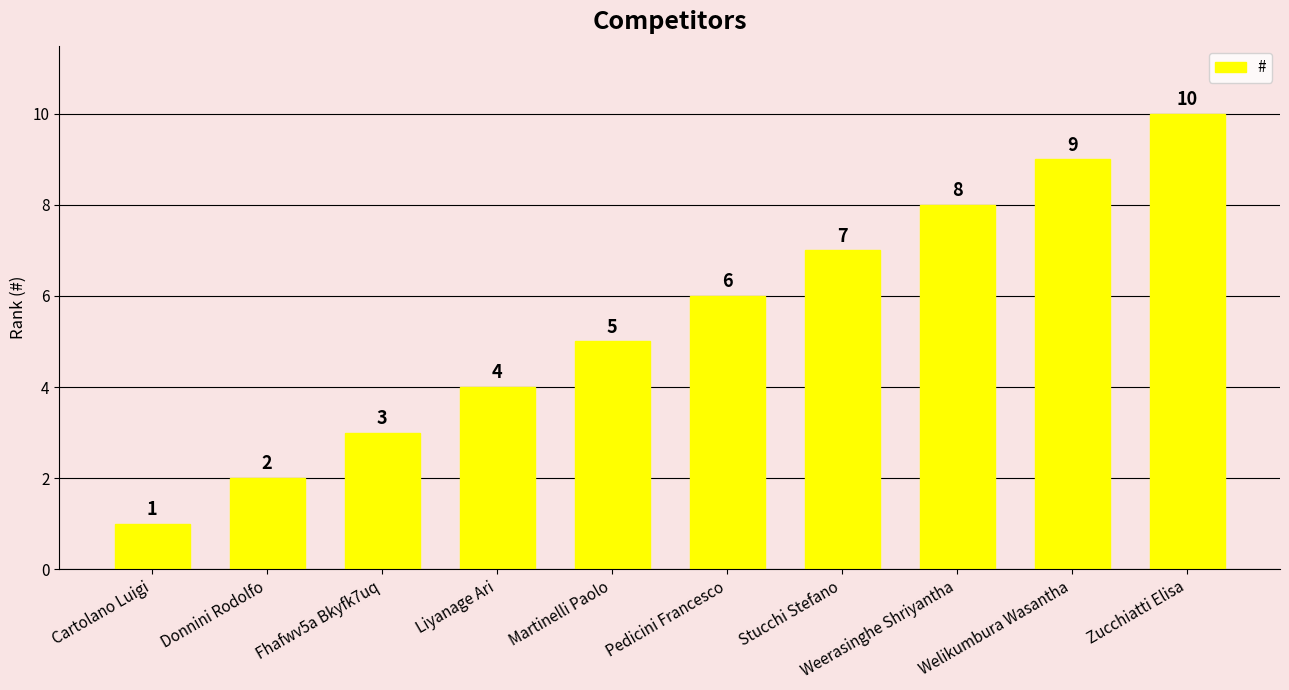

What is the sum of the values at Pedicini Francesco and Weerasinghe Shriyantha?

14